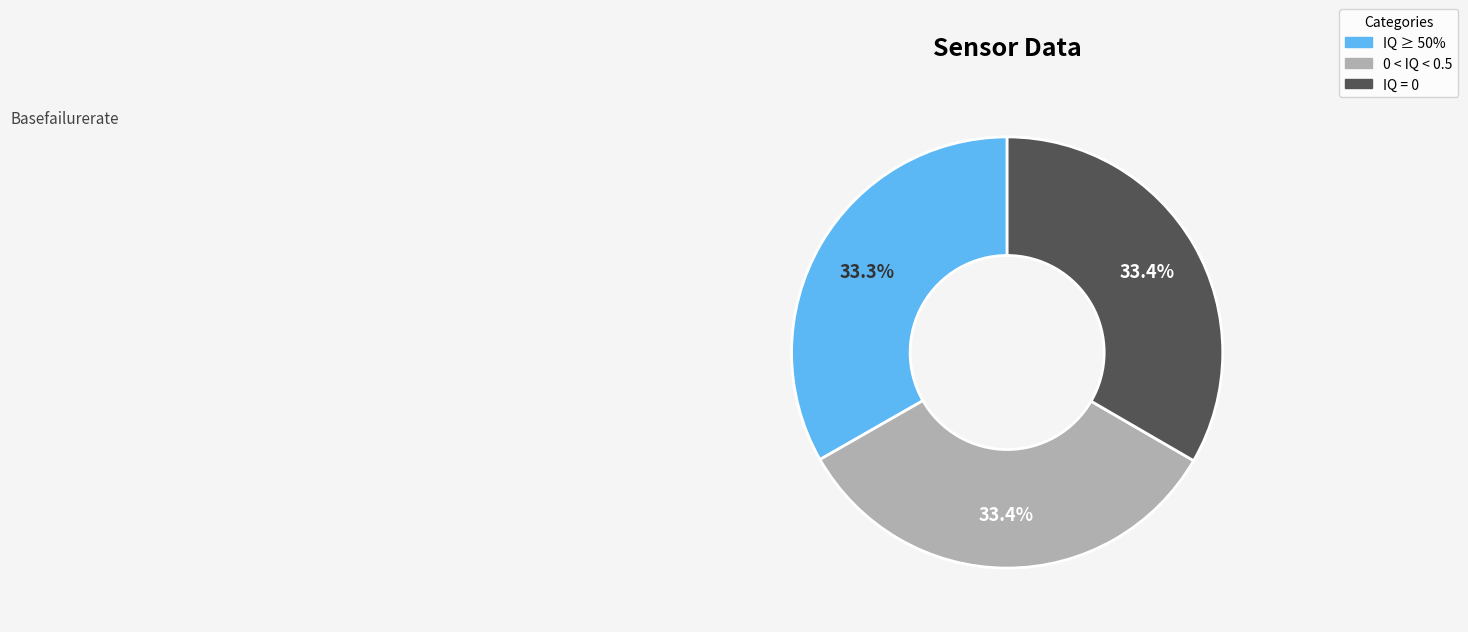

Is there any slice that represents more than half of the pie?

No